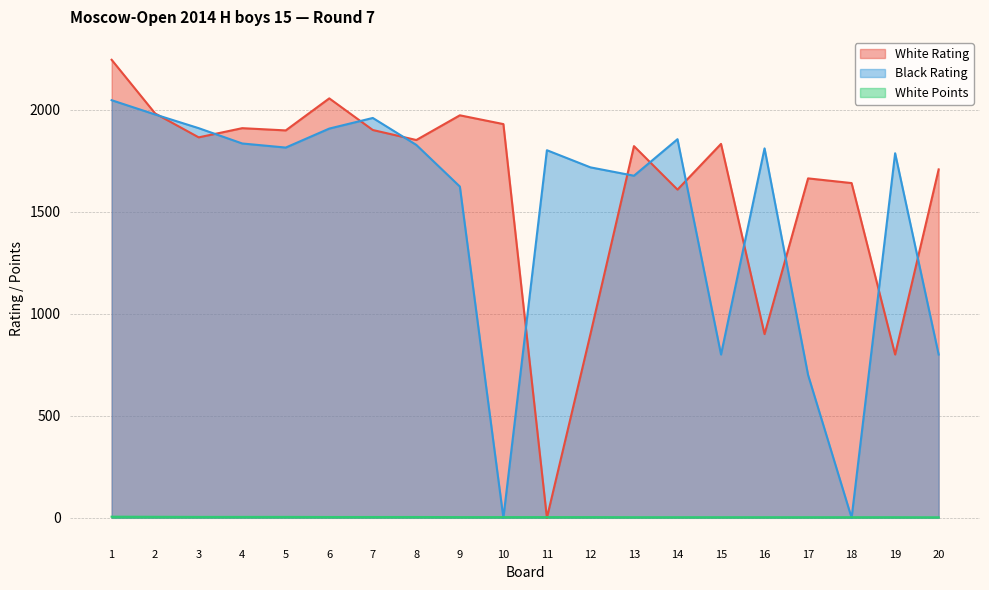

At how many categories does at least one series exceed 955?

20